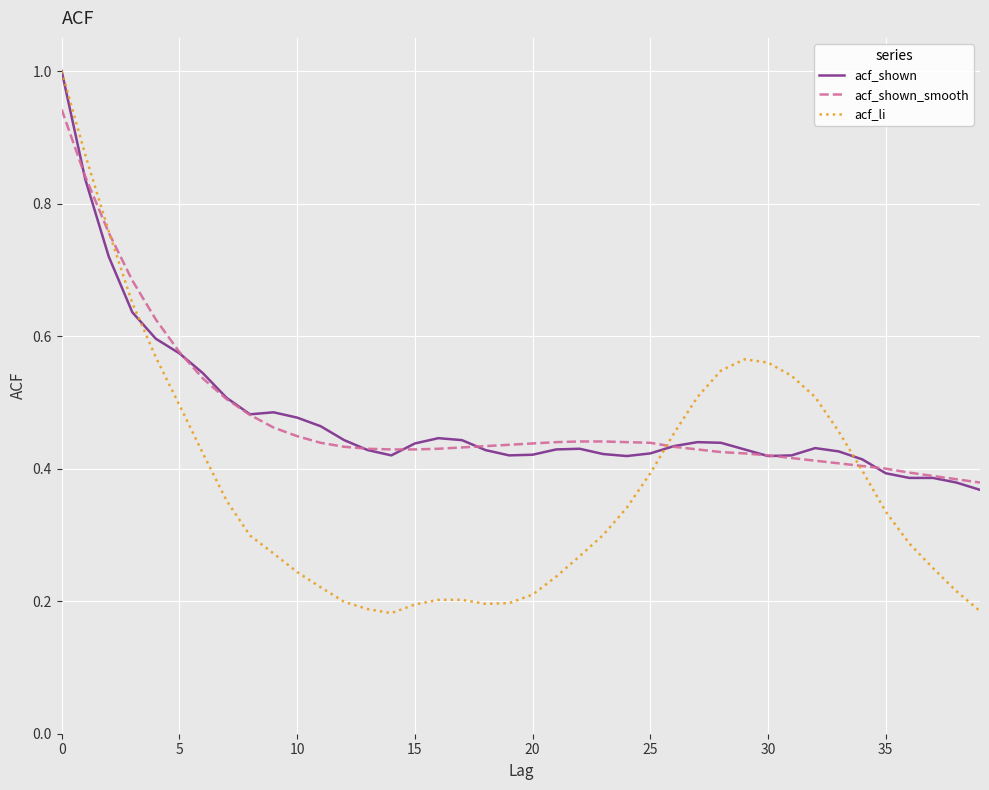

Which series has the widest spread of values?

acf_li